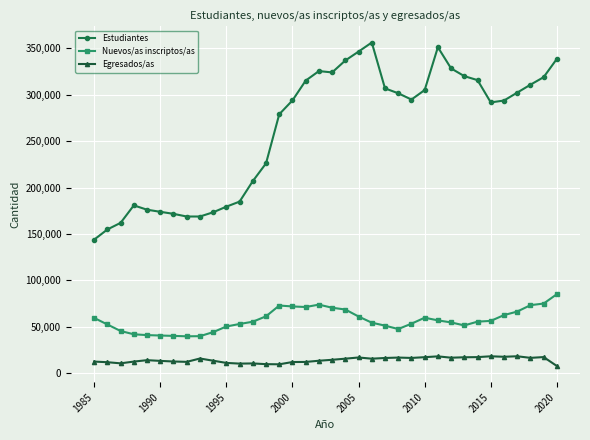

True or false: Estudiantes has more than 2 interior local peaks.

True